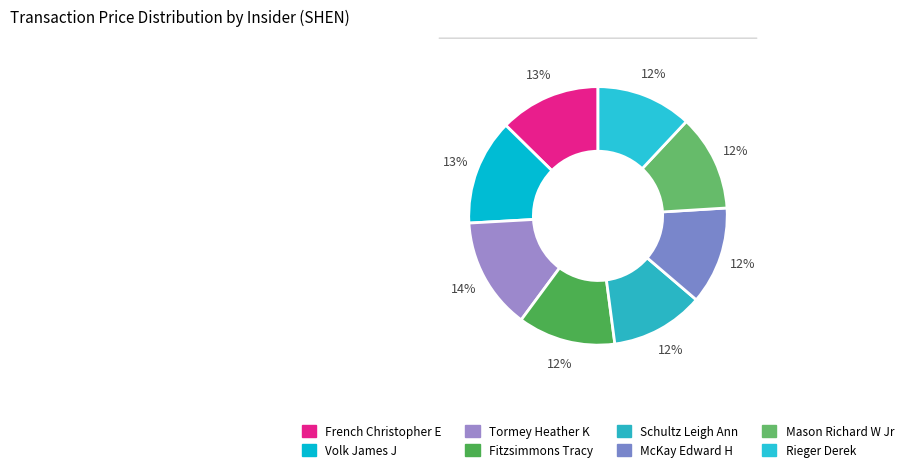

Which category has the smallest portion of the pie?

Schultz Leigh Ann